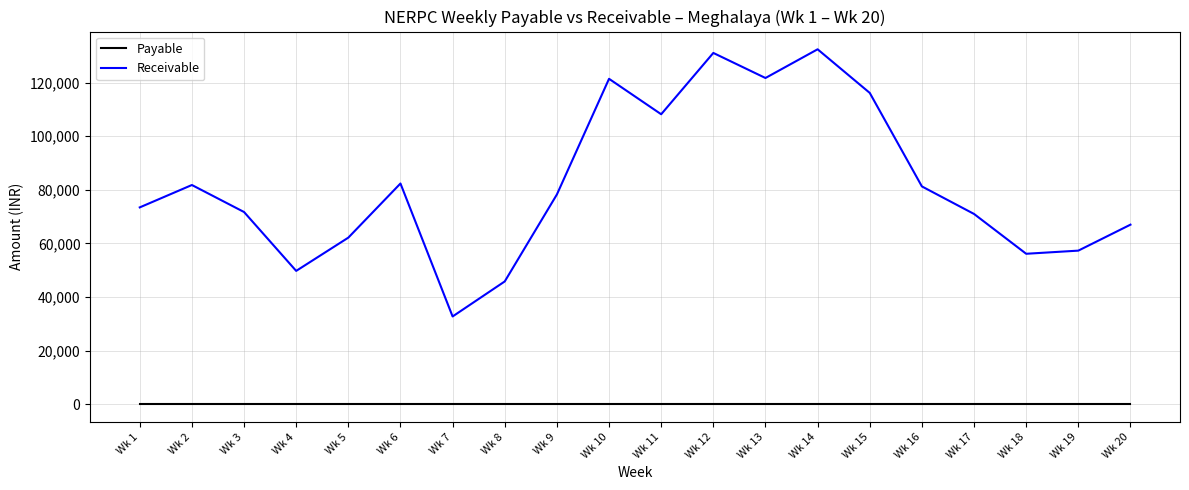

How many lines are shown in the chart?

2